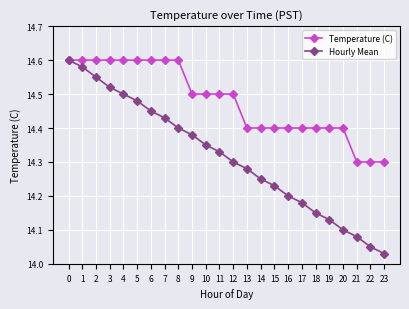

The value of Hourly Mean at 21 is 14.1. True or false?

True